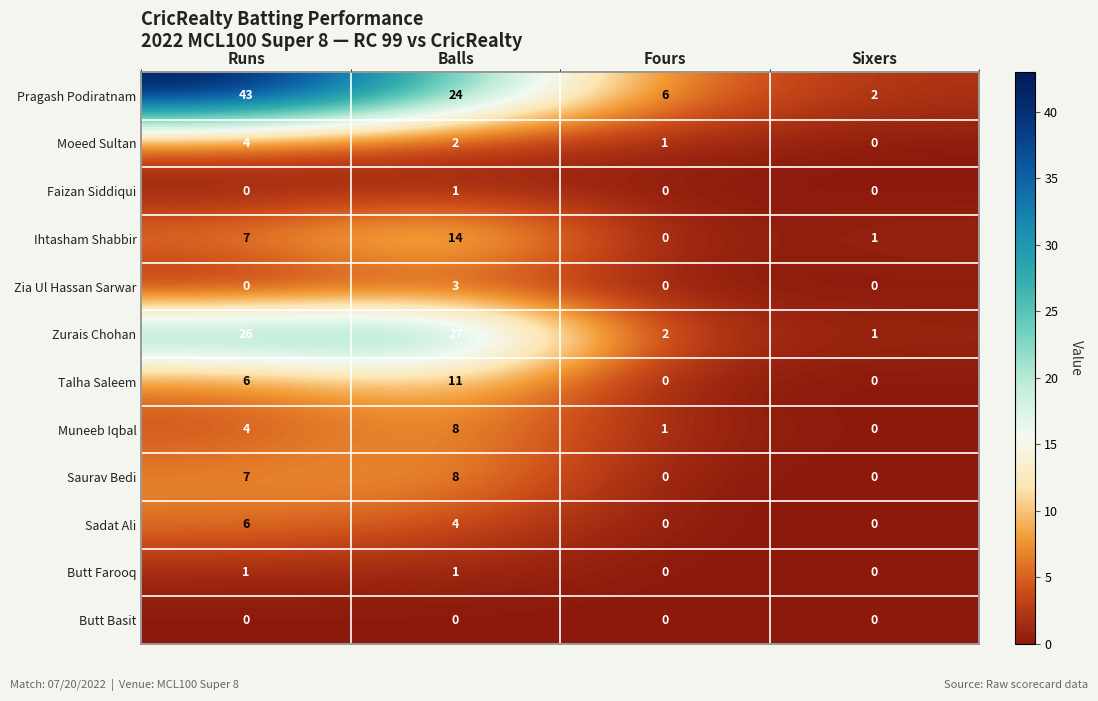

Between Runs and Balls, which series saw the biggest shift?

Pragash Podiratnam